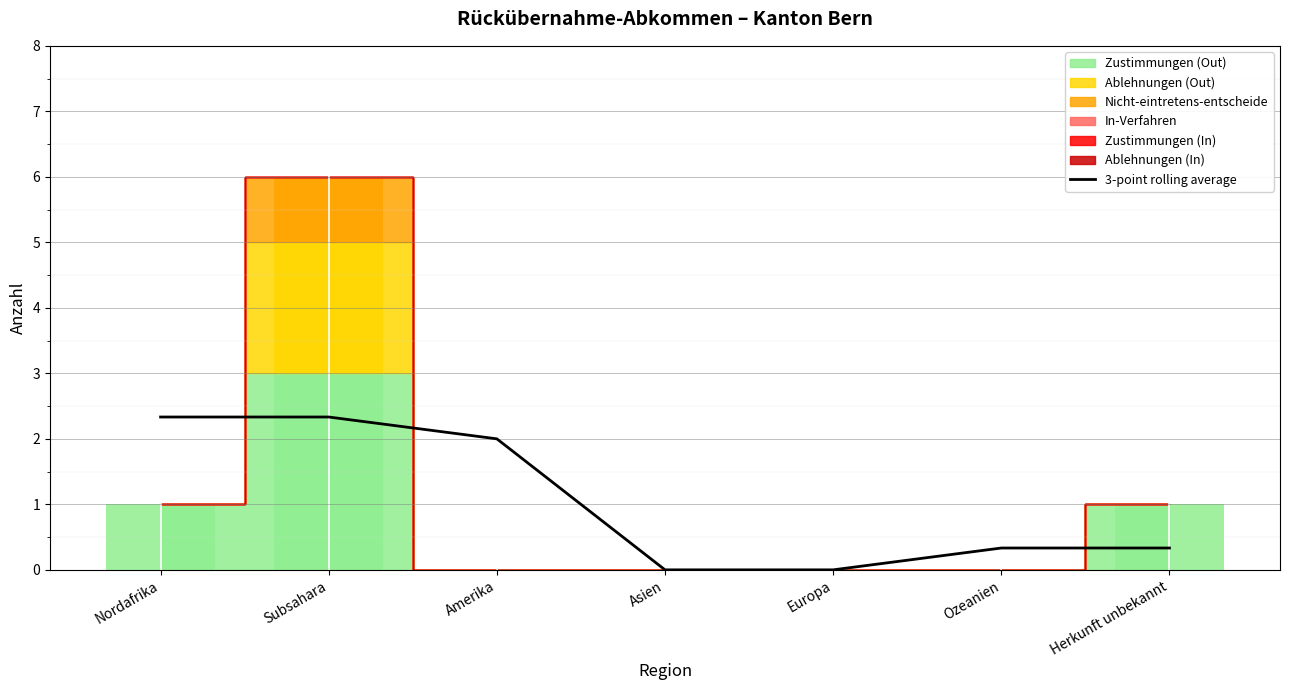

The value at Europa is 0.0. True or false?

True